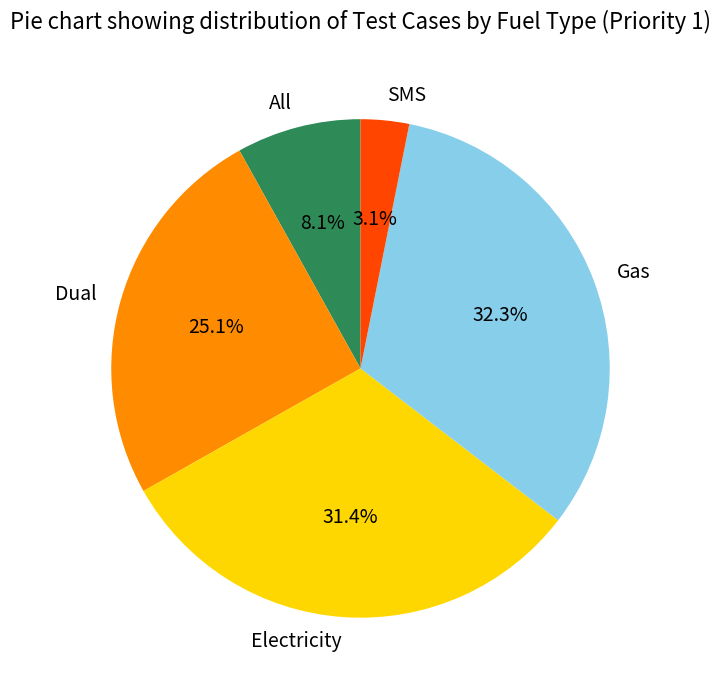

What percentage is the SMS slice, to the nearest percent?

3%